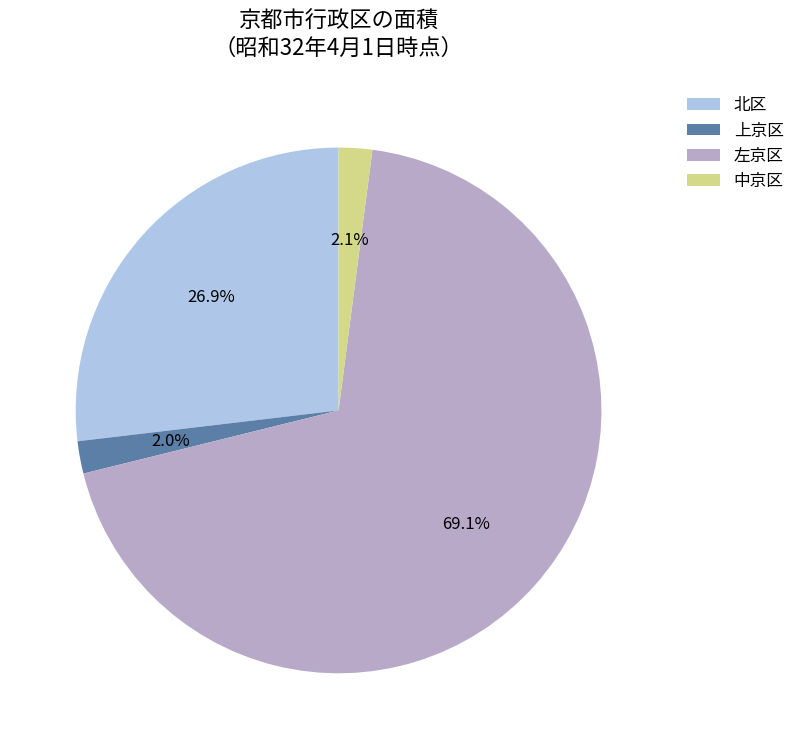

To the nearest percent, what percentage of the pie is 上京区?

2%